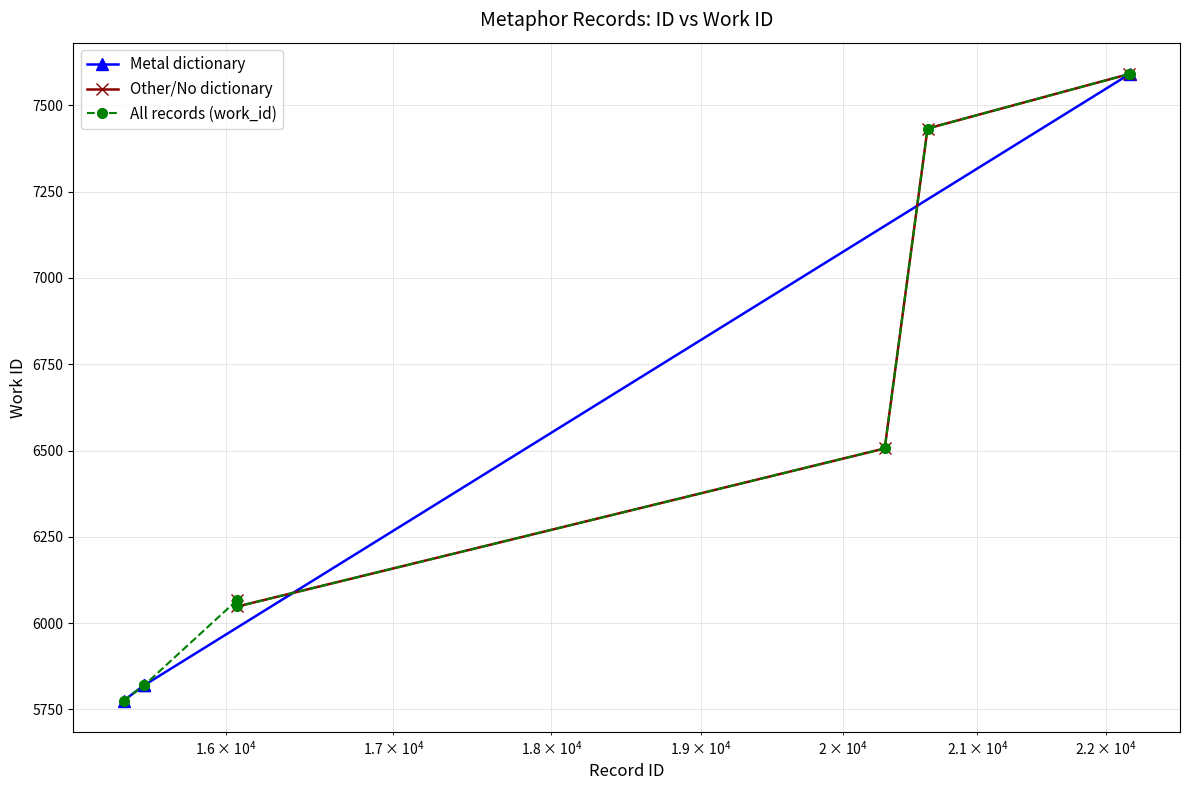

Reading left to right, what are all the values shown in this chart?

5775	5820	5820	6066	6048	6506	7433	7591	7591